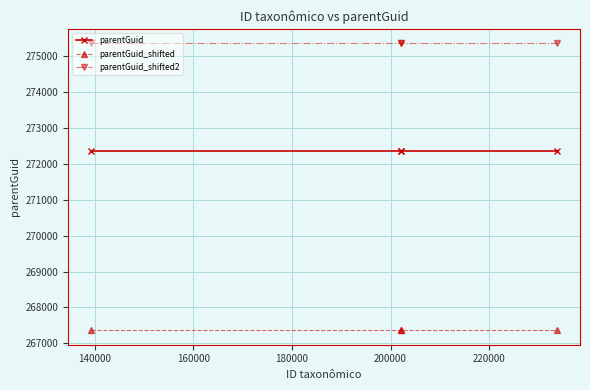

What is the average value of the parentGuid_shifted2 series?

275361